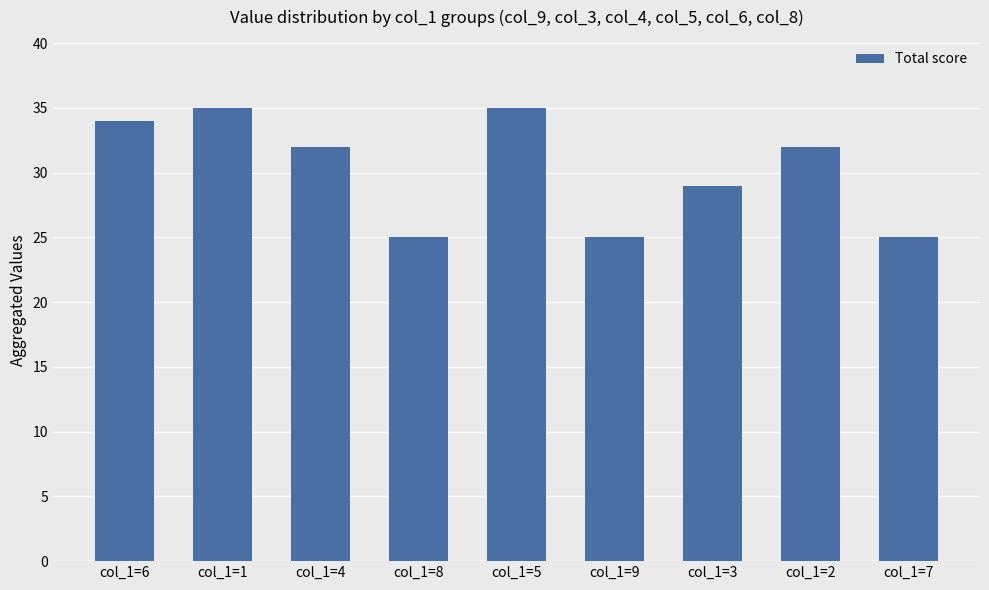

Which has a higher value, col_1=6 or col_1=2?

col_1=6